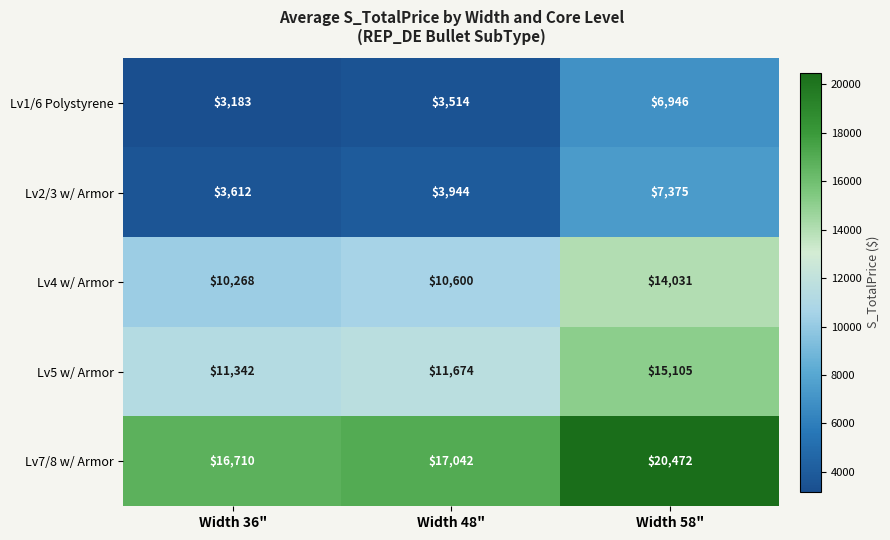

What is the approximate value of Lv5 w/ Armor at Width 36", to the nearest 100?

11300